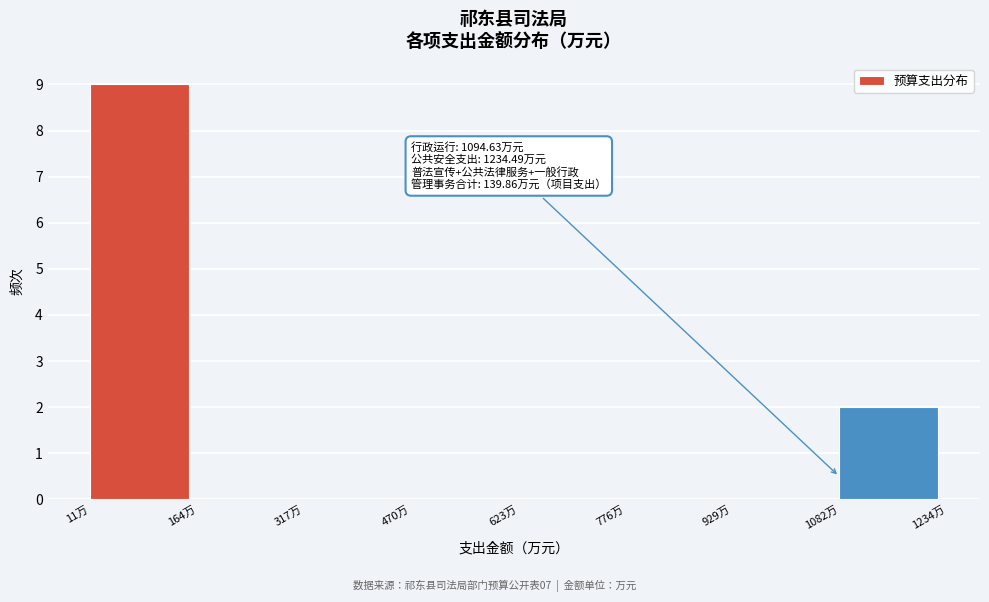

Which range on the x-axis has the tallest bar?

20 to 160